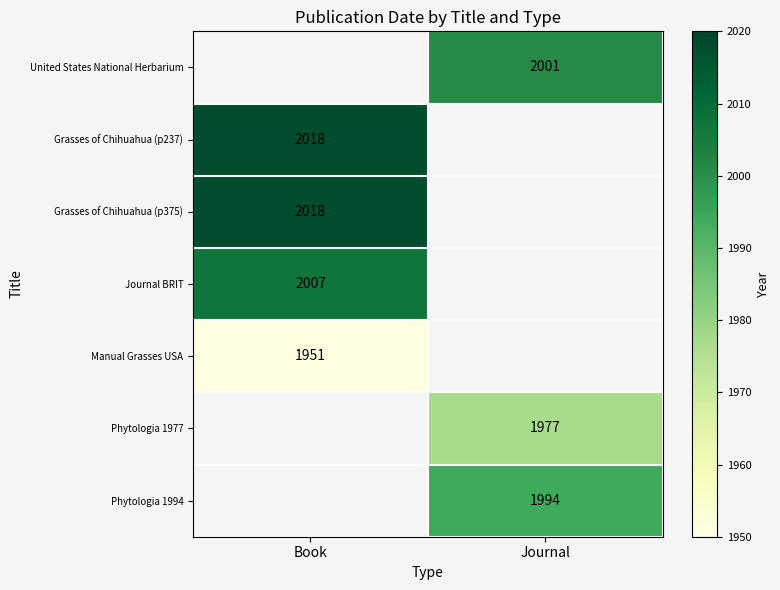

Is it true that Grasses of Chihuahua (p375) equals 654 at Book?

False